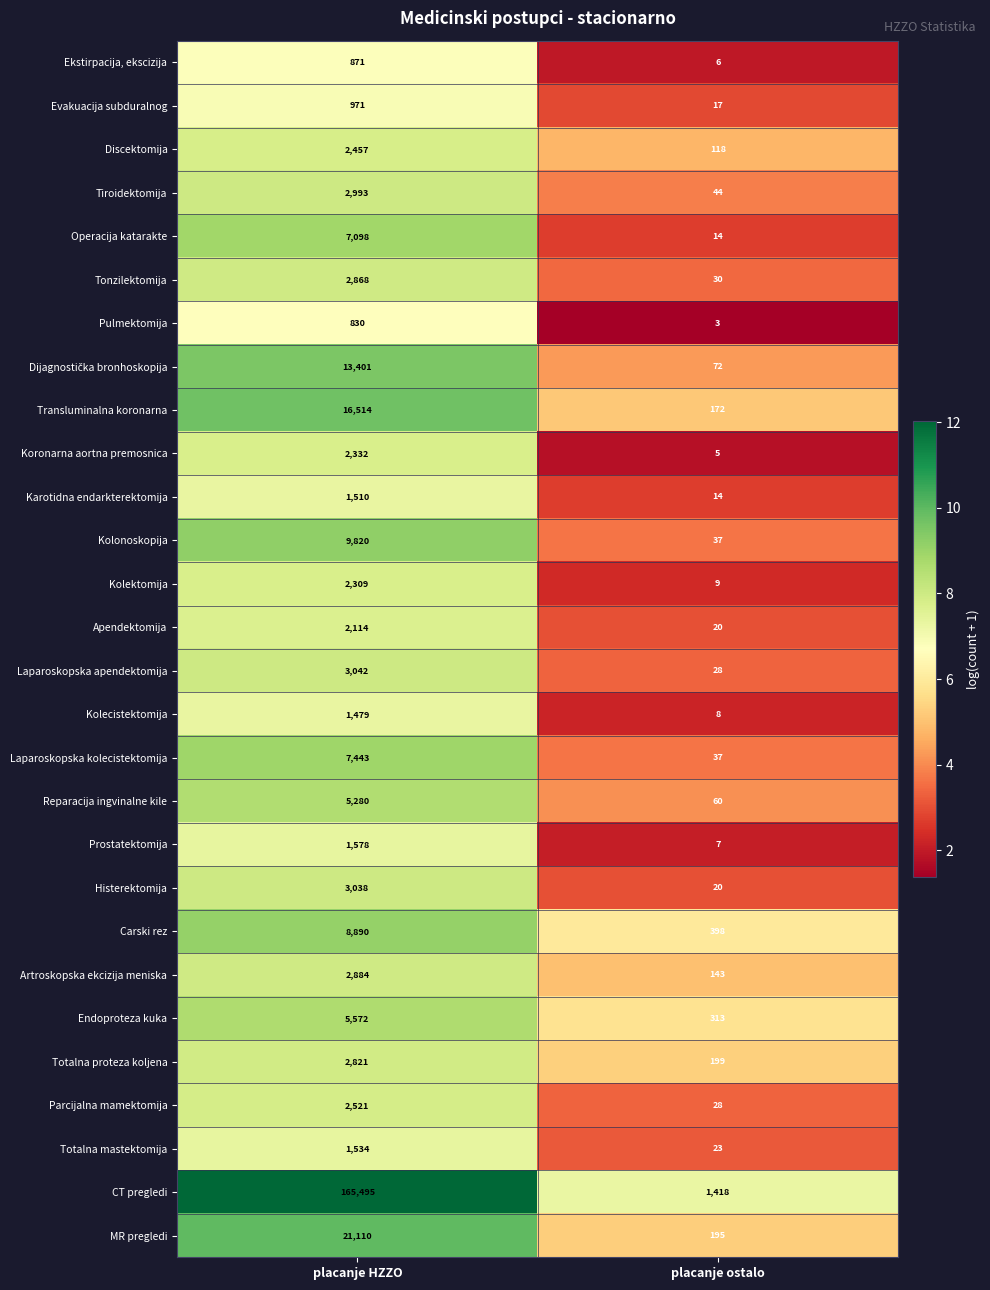

List the labels in order of Artroskopska ekcizija meniska value, largest first.

placanje HZZO, placanje ostalo